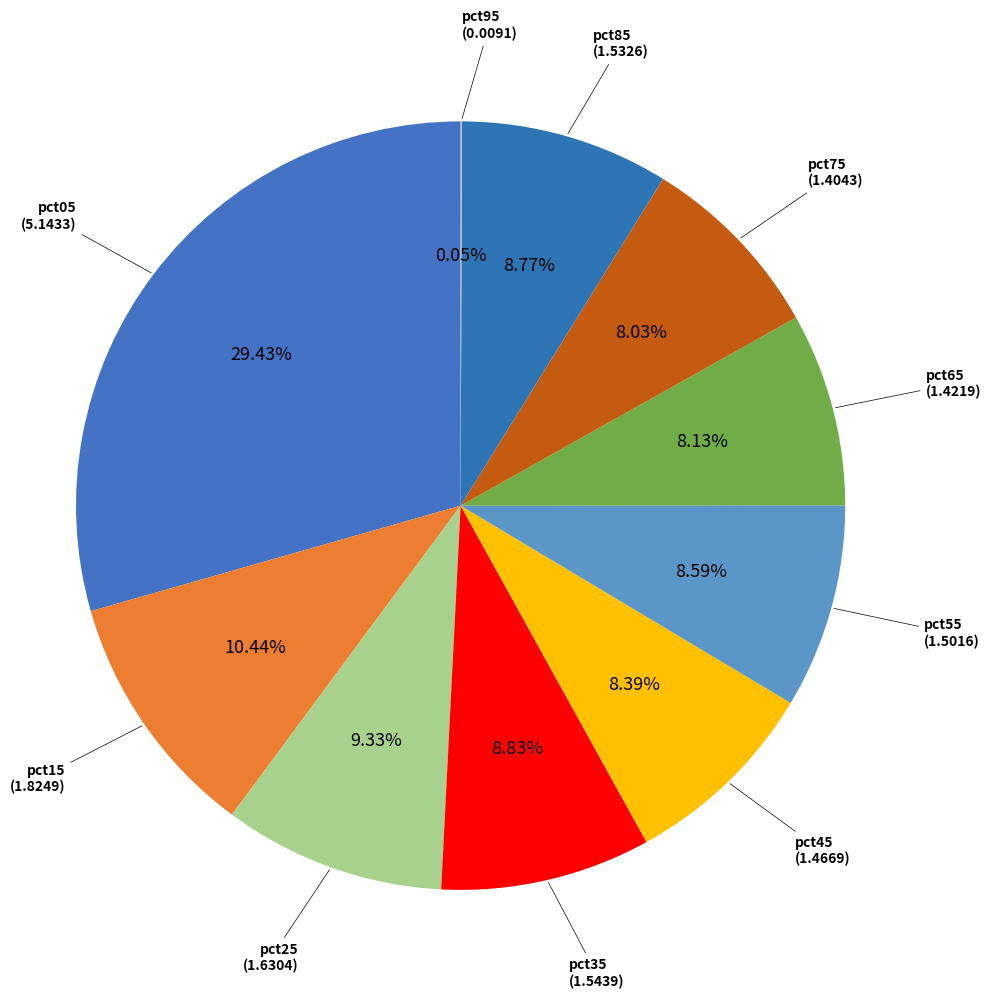

Is it true that pct45 is 1% of the pie?

False